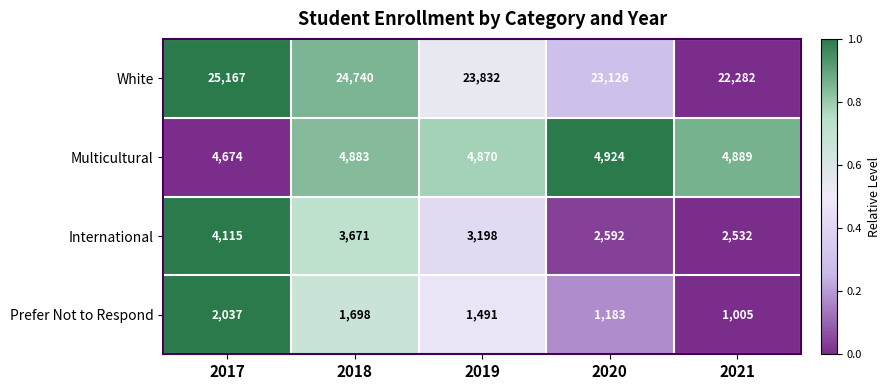

What is the maximum value shown in the chart?

25167